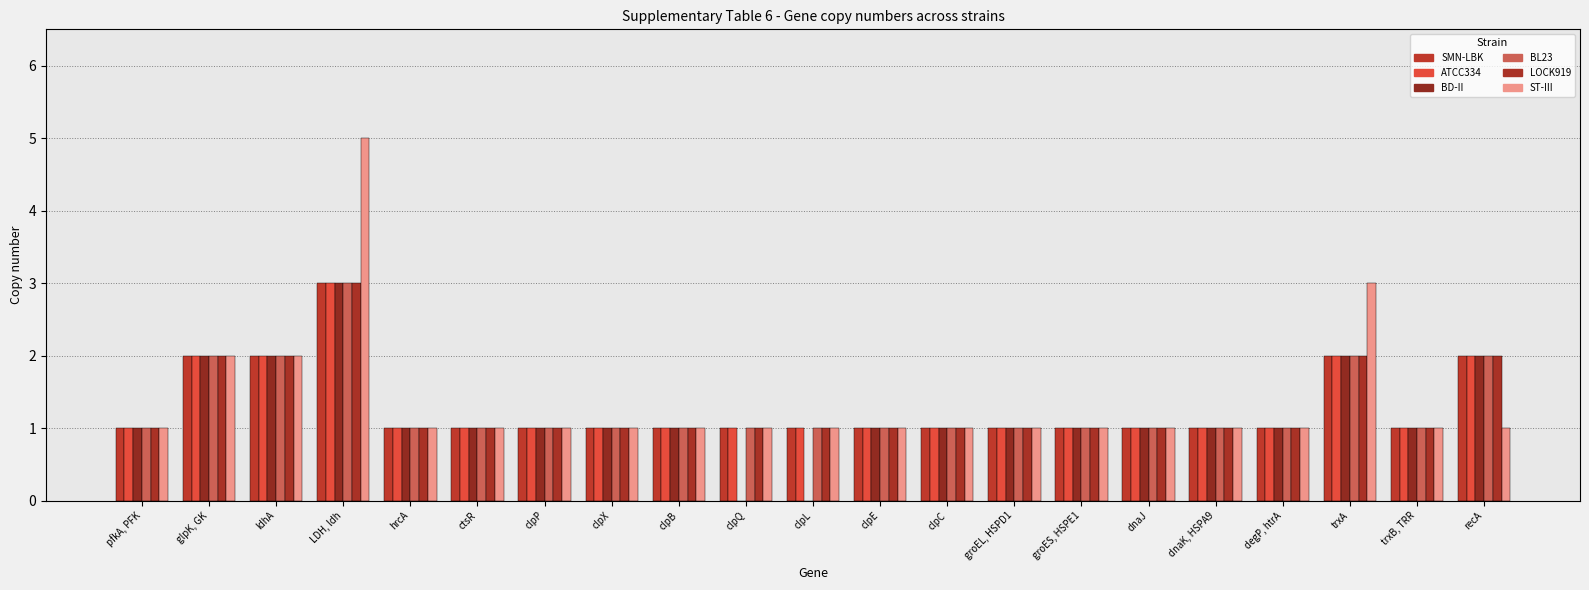

What are all the series names shown in the legend?

SMN-LBK, ATCC334, BD-II, BL23, LOCK919, ST-III